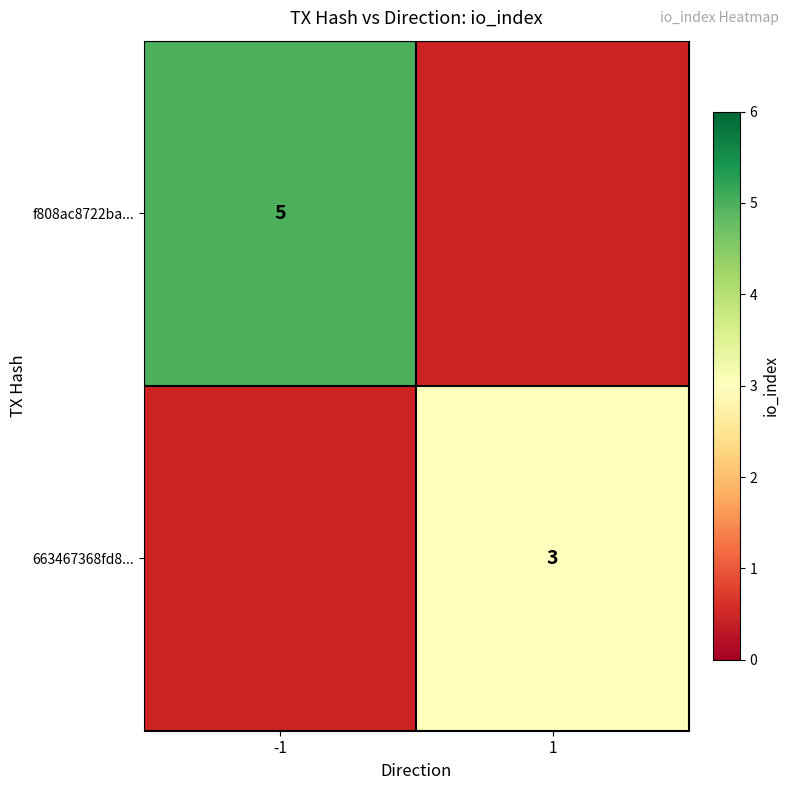

Between -1 and 1, which is larger?

1